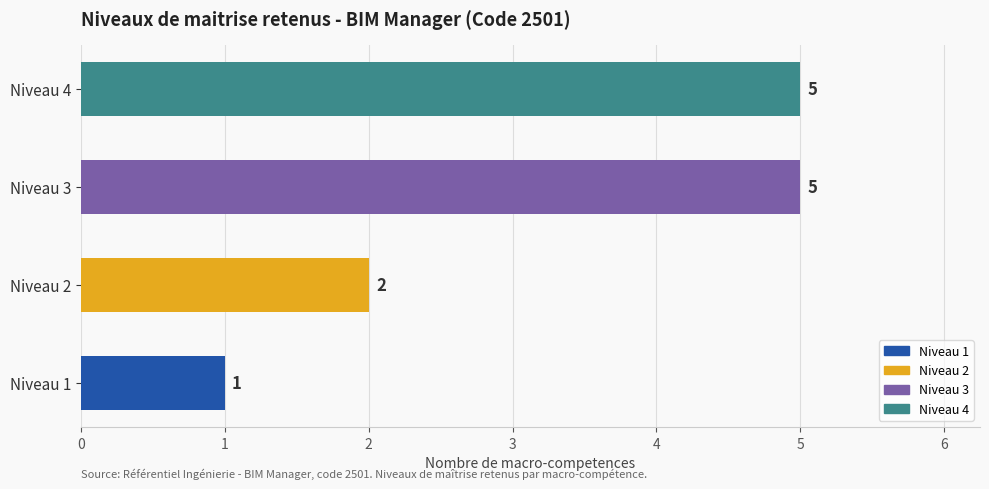

How many values are below 5?

2